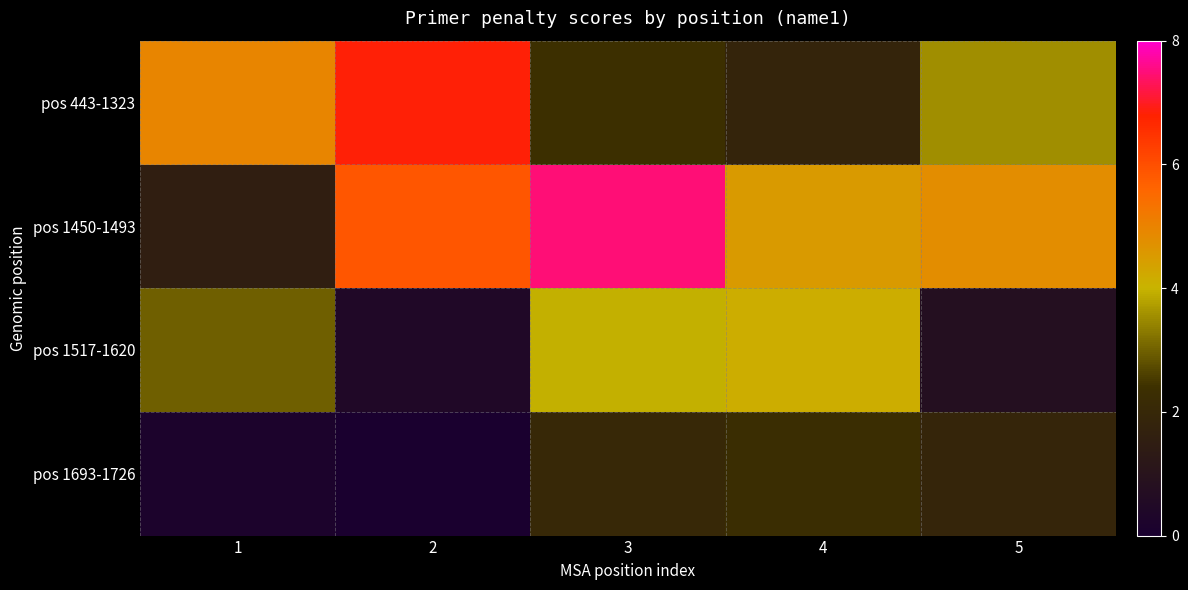

Between 3 and 4, which is larger?

3